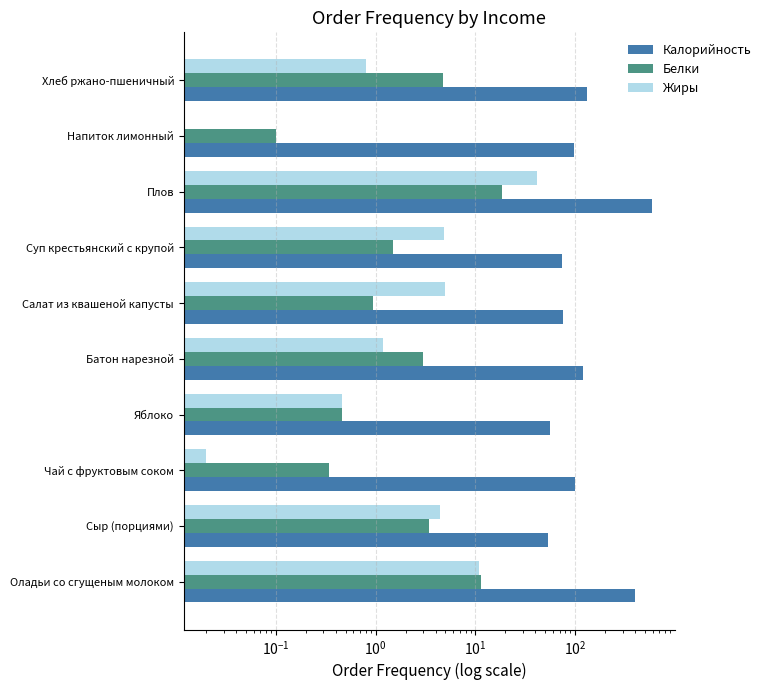

Rank the series at Хлеб ржано-пшеничный from lowest to highest value.

Жиры, Белки, Калорийность